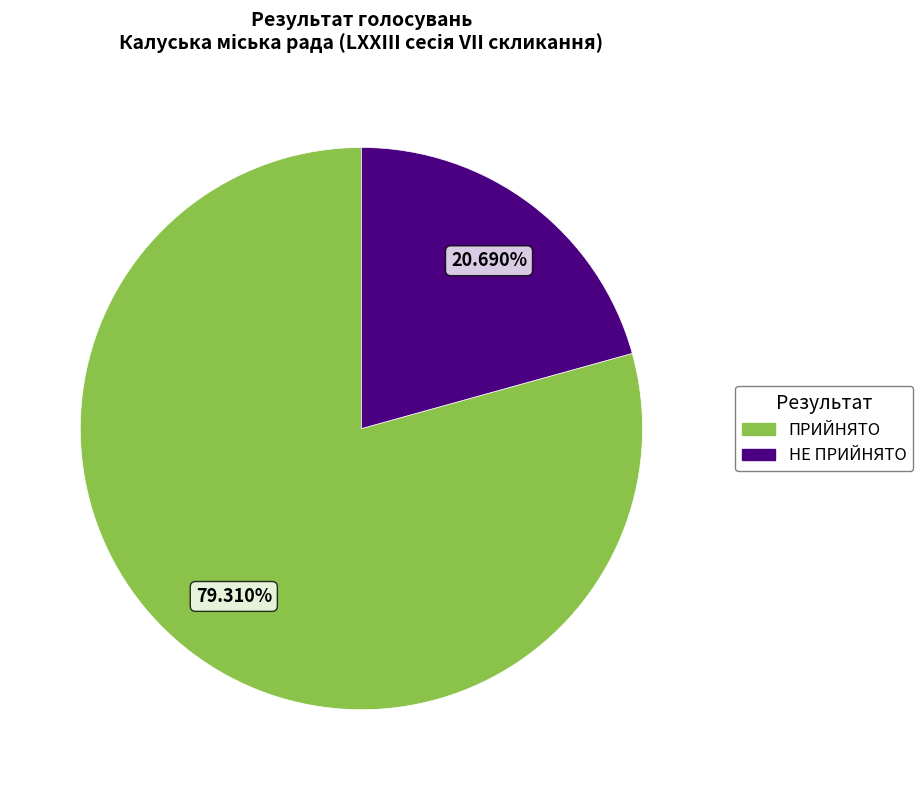

To the nearest percent, what is the difference between the НЕ ПРИЙНЯТО and ПРИЙНЯТО slice percentages?

59%